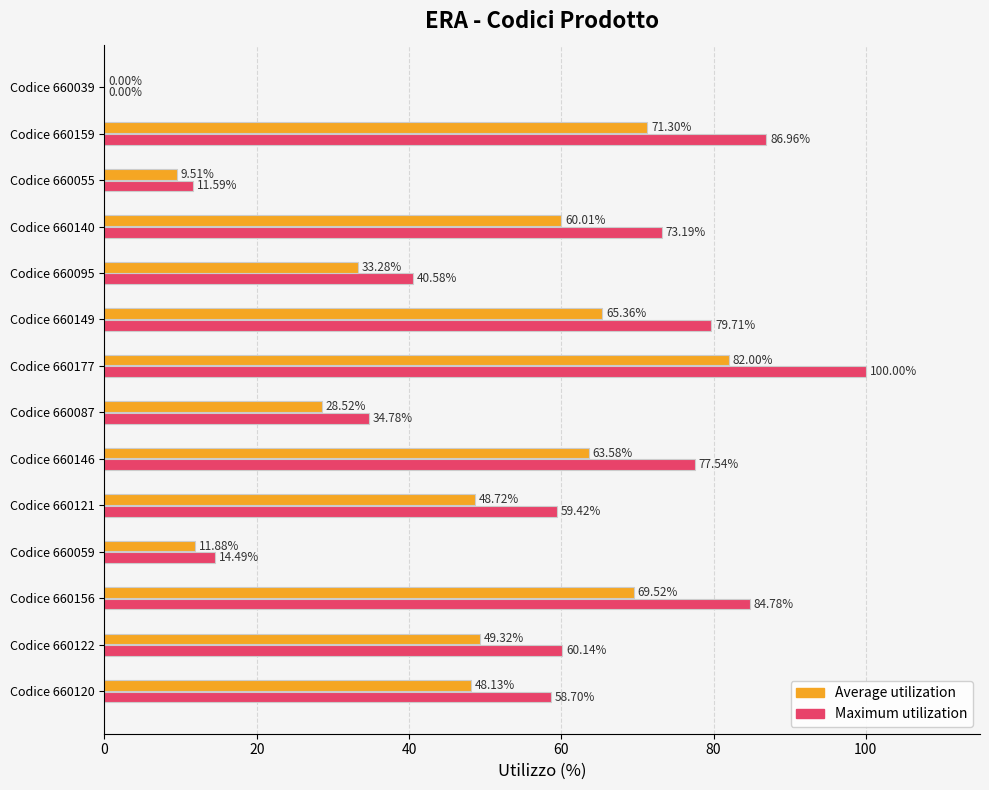

What are all the series names shown in the legend?

Average utilization, Maximum utilization